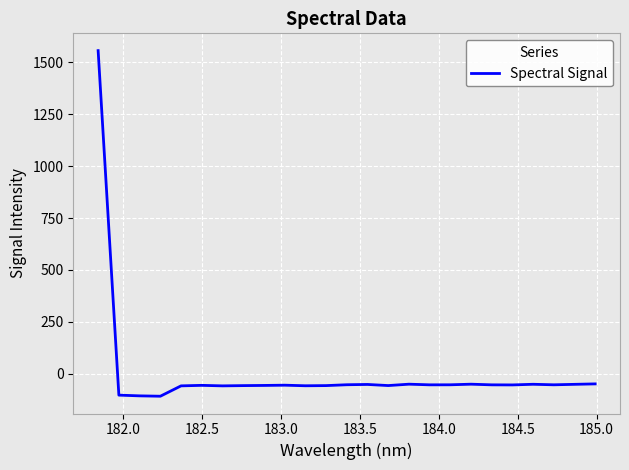

What is the minimum value shown in the chart?

-108.2